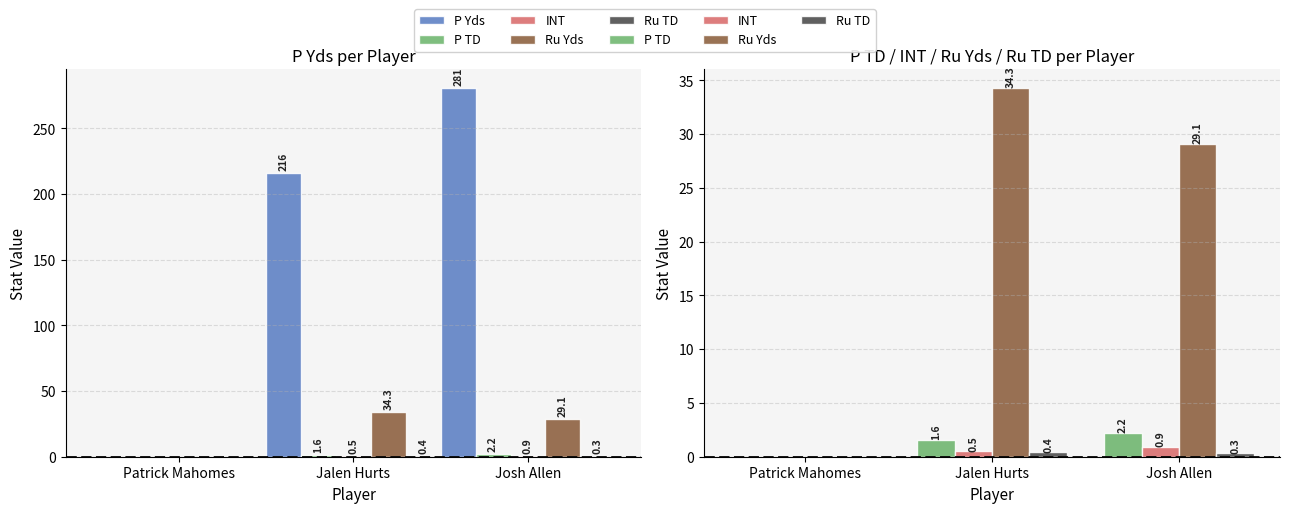

At which label is Ru TD closest to 0?

Patrick Mahomes